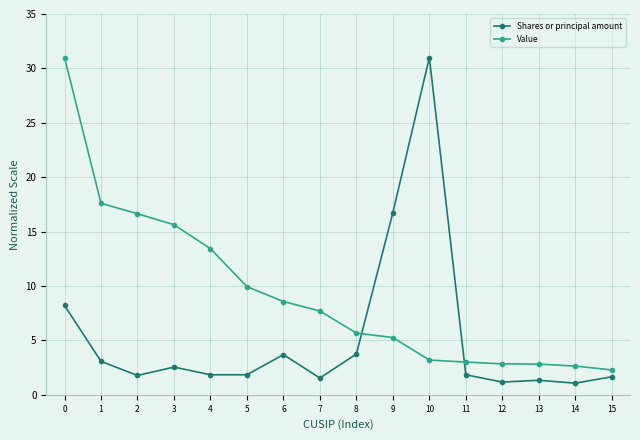

True or false: Value and Shares or principal amount intersect in this chart.

True